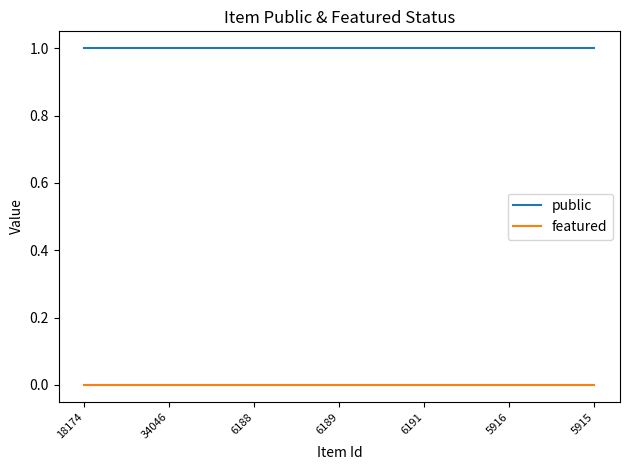

What position from the right is 18174?

7